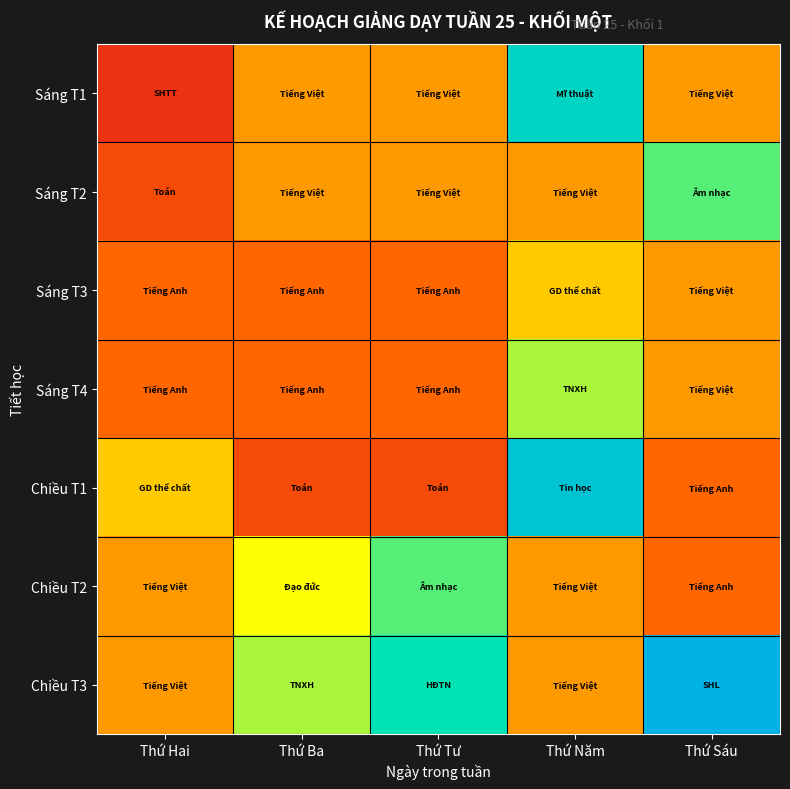

Reading left to right, extract all data points from this chart.

Sáng T1: Thứ Hai=1	Thứ Ba=4	Thứ Tư=4	Thứ Năm=10	Thứ Sáu=4
Sáng T2: Thứ Hai=2	Thứ Ba=4	Thứ Tư=4	Thứ Năm=4	Thứ Sáu=8
Sáng T3: Thứ Hai=3	Thứ Ba=3	Thứ Tư=3	Thứ Năm=5	Thứ Sáu=4
Sáng T4: Thứ Hai=3	Thứ Ba=3	Thứ Tư=3	Thứ Năm=7	Thứ Sáu=4
Chiều T1: Thứ Hai=5	Thứ Ba=2	Thứ Tư=2	Thứ Năm=11	Thứ Sáu=3
Chiều T2: Thứ Hai=4	Thứ Ba=6	Thứ Tư=8	Thứ Năm=4	Thứ Sáu=3
Chiều T3: Thứ Hai=4	Thứ Ba=7	Thứ Tư=9	Thứ Năm=4	Thứ Sáu=12